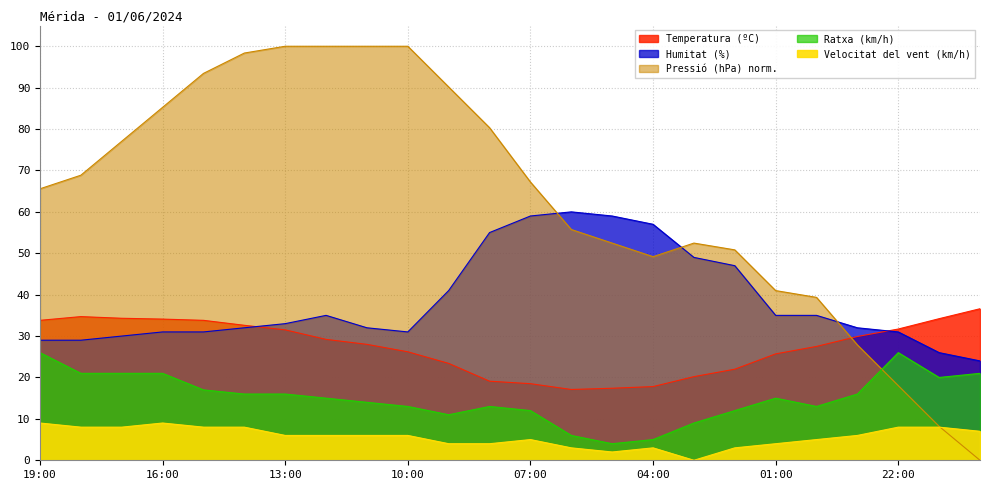

What are all the series names shown in the legend?

Temperatura (ºC), Humitat (%), Pressió (hPa), Velocitat del vent (km/h), Ratxa (km/h)